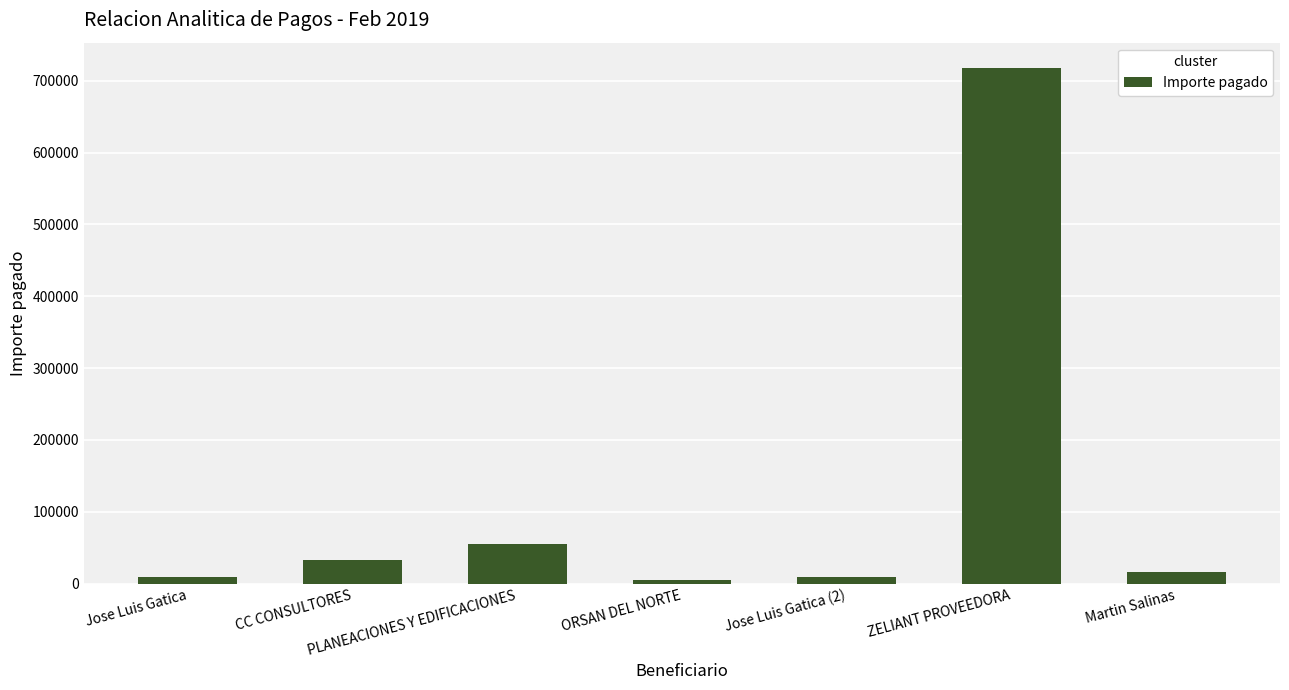

The chart shows a value of 90230.5 at PLANEACIONES Y EDIFICACIONES. True or false?

False